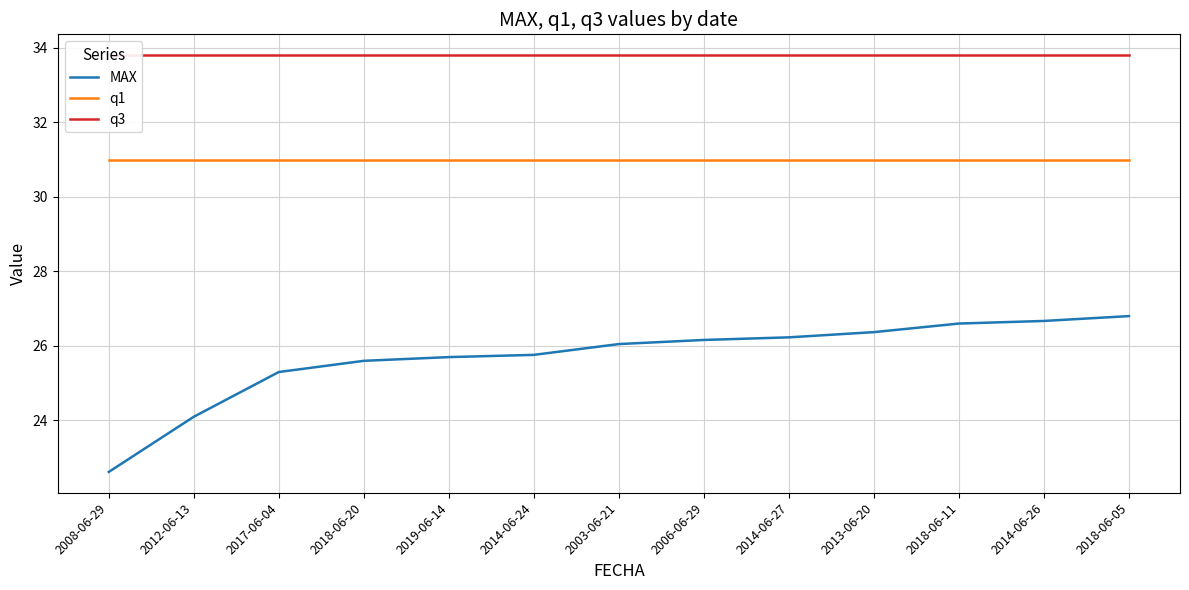

True or false: MAX and q1 cross at least once.

False